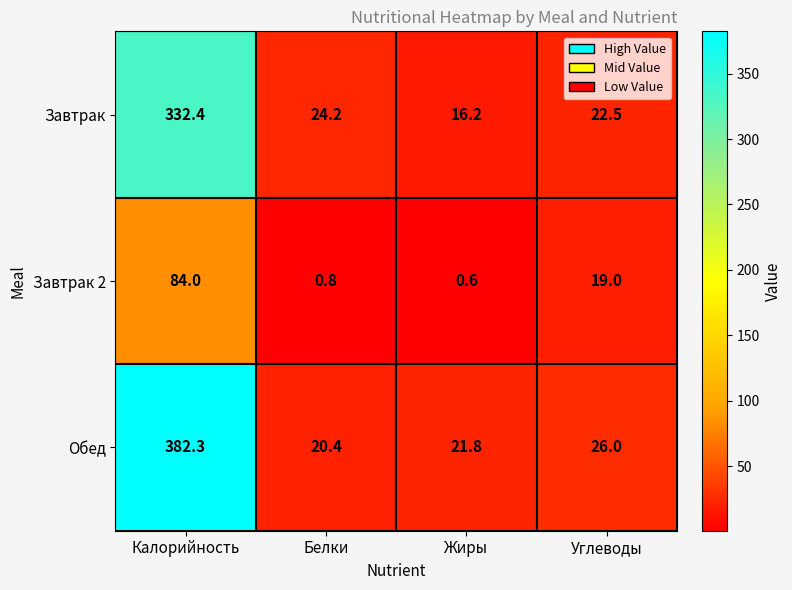

List the series in order of their overall mean, lowest first.

Завтрак 2, Завтрак, Обед